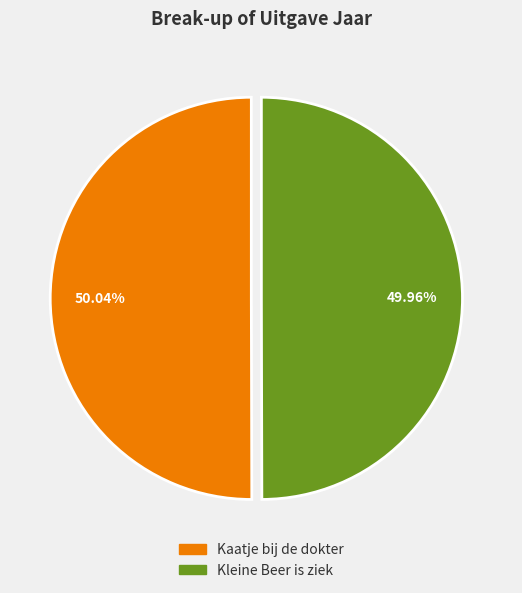

Is the sum of Kleine Beer is ziek and Kaatje bij de dokter greater than half?

Yes